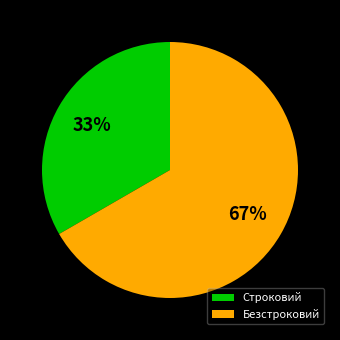

What is the largest slice in the pie chart?

Безстроковий